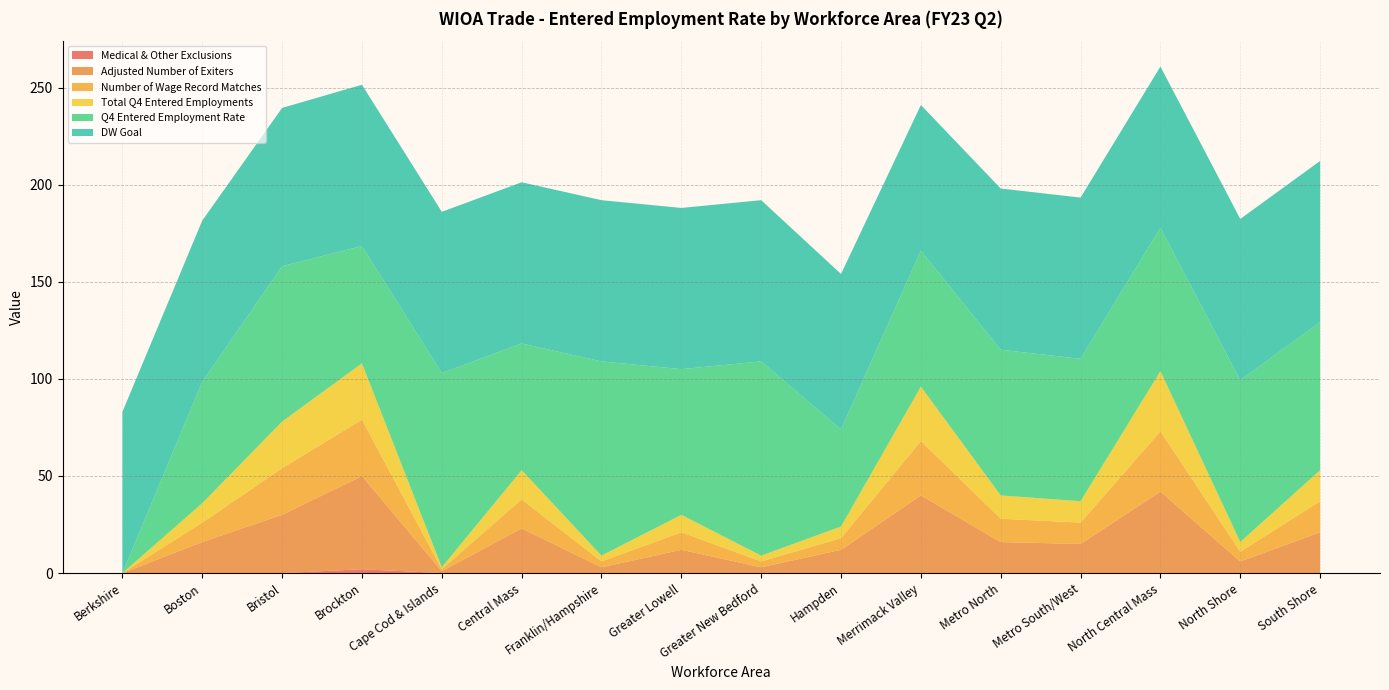

Reading right to left, extract all data points from this chart.

Adjusted Number of Exiters: South Shore=21.0	North Shore=6.0	North Central Mass=42.0	Metro South/West=15.0	Metro North=16.0	Merrimack Valley=40.0	Hampden=12.0	Greater New Bedford=3.0	Greater Lowell=12.0	Franklin/Hampshire=3.0	Central Mass=23.0	Cape Cod & Islands=1.0	Brockton=48.0	Bristol=30.0	Boston=16.0	Berkshire=0.0
Number of Wage Record Matches: South Shore=16.0	North Shore=5.0	North Central Mass=31.0	Metro South/West=11.0	Metro North=12.0	Merrimack Valley=28.0	Hampden=6.0	Greater New Bedford=3.0	Greater Lowell=9.0	Franklin/Hampshire=3.0	Central Mass=15.0	Cape Cod & Islands=1.0	Brockton=29.0	Bristol=24.0	Boston=10.0	Berkshire=0.0
Medical & Other Exclusions: South Shore=0.0	North Shore=0.0	North Central Mass=0.0	Metro South/West=0.0	Metro North=0.0	Merrimack Valley=0.0	Hampden=0.0	Greater New Bedford=0.0	Greater Lowell=0.0	Franklin/Hampshire=0.0	Central Mass=0.0	Cape Cod & Islands=0.0	Brockton=2.0	Bristol=0.0	Boston=0.0	Berkshire=0.0
Total Q4 Entered Employments: South Shore=16.0	North Shore=5.0	North Central Mass=31.0	Metro South/West=11.0	Metro North=12.0	Merrimack Valley=28.0	Hampden=6.0	Greater New Bedford=3.0	Greater Lowell=9.0	Franklin/Hampshire=3.0	Central Mass=15.0	Cape Cod & Islands=1.0	Brockton=29.0	Bristol=24.0	Boston=10.0	Berkshire=0.0
Q4 Entered Employment Rate: South Shore=76.2	North Shore=83.3	North Central Mass=73.8	Metro South/West=73.3	Metro North=75.0	Merrimack Valley=70.0	Hampden=50.0	Greater New Bedford=100.0	Greater Lowell=75.0	Franklin/Hampshire=100.0	Central Mass=65.2	Cape Cod & Islands=100.0	Brockton=60.4	Bristol=80.0	Boston=62.5	Berkshire=0.0
DW Goal: South Shore=83.0	North Shore=83.0	North Central Mass=83.0	Metro South/West=83.0	Metro North=83.0	Merrimack Valley=75.0	Hampden=80.0	Greater New Bedford=83.0	Greater Lowell=83.0	Franklin/Hampshire=83.0	Central Mass=83.0	Cape Cod & Islands=83.0	Brockton=83.0	Bristol=81.5	Boston=83.0	Berkshire=83.0